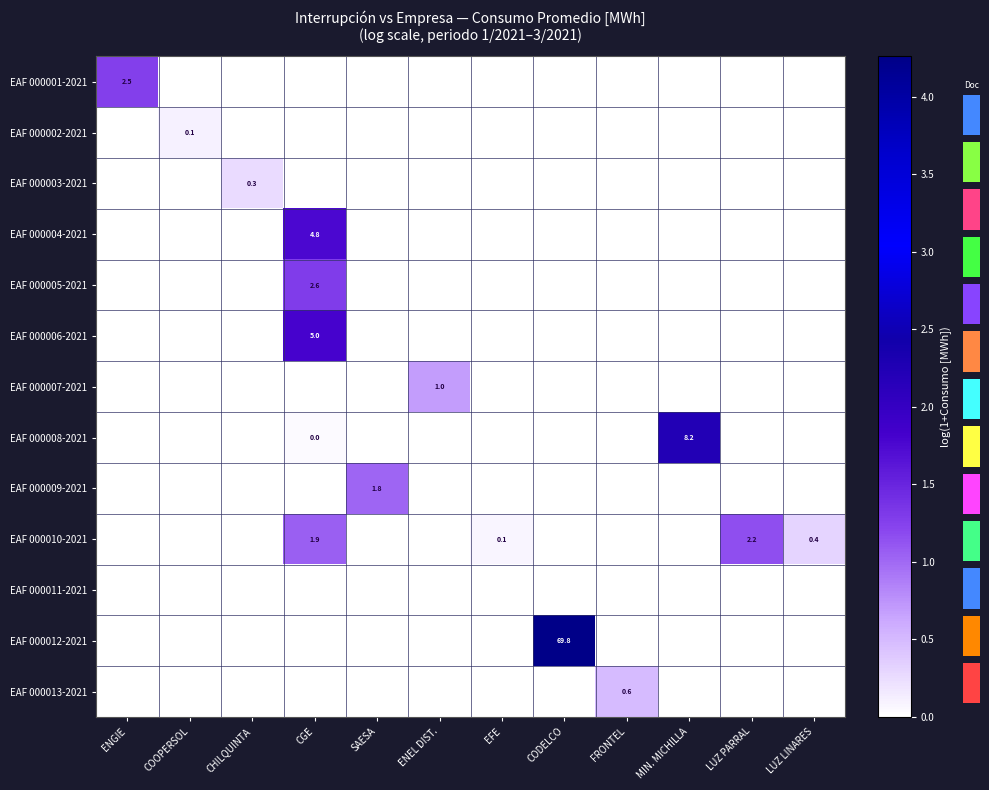

True or false: EAF 000004-2021 has a value of 6.7 at CGE.

False